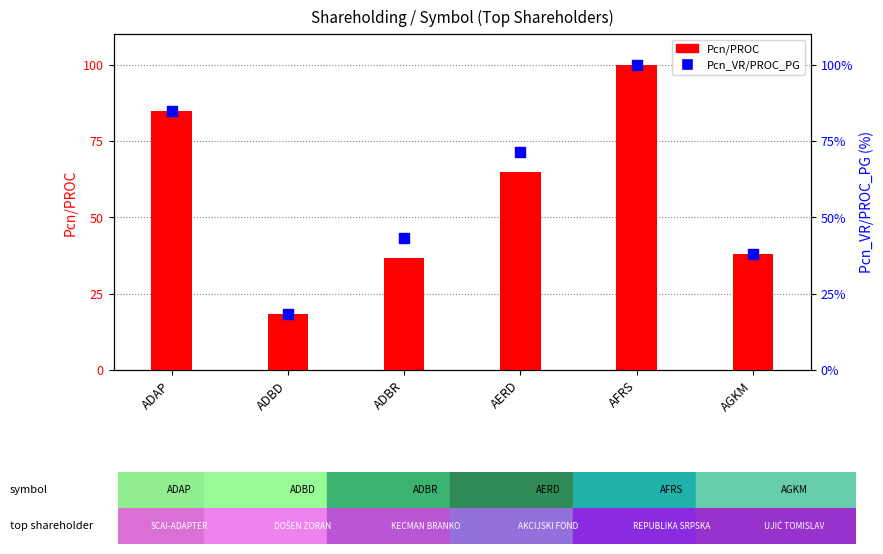

What is the total value across all series at AGKM?

75.9